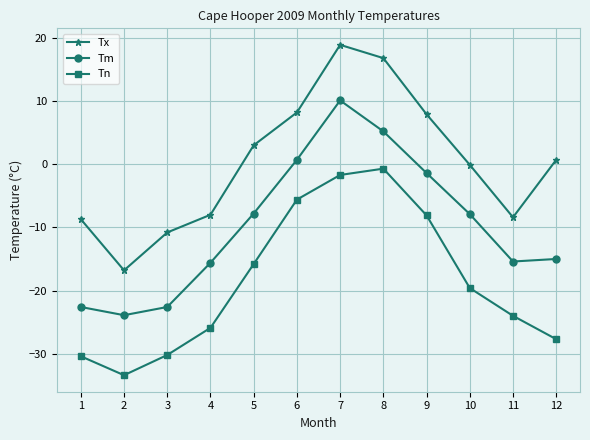

Which series has the widest spread of values?

Tx